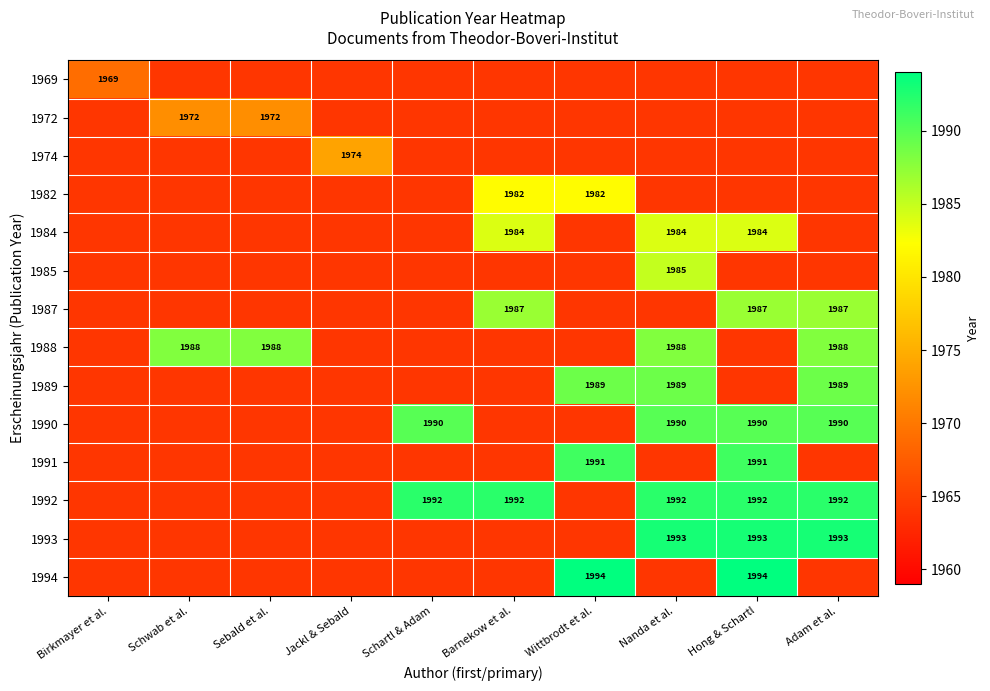

What is the sum of all 1990 values?

19744